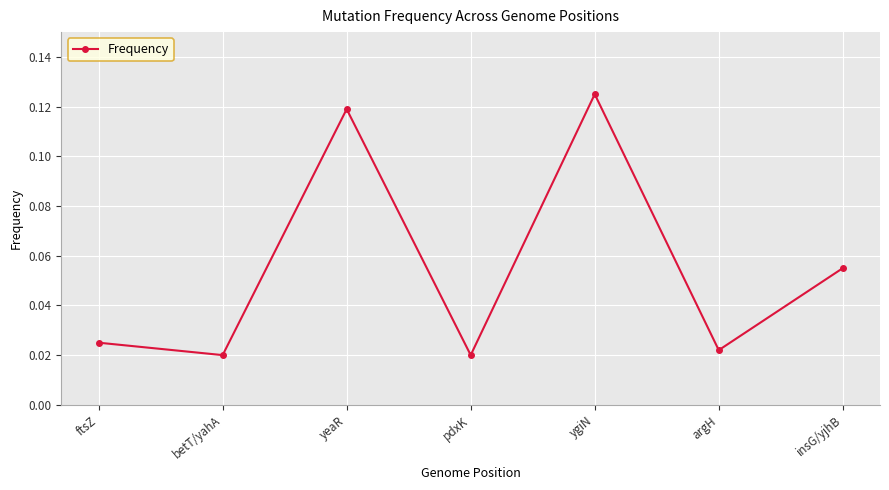

Is it true that the value at insG/yjhB is 0.0?

False